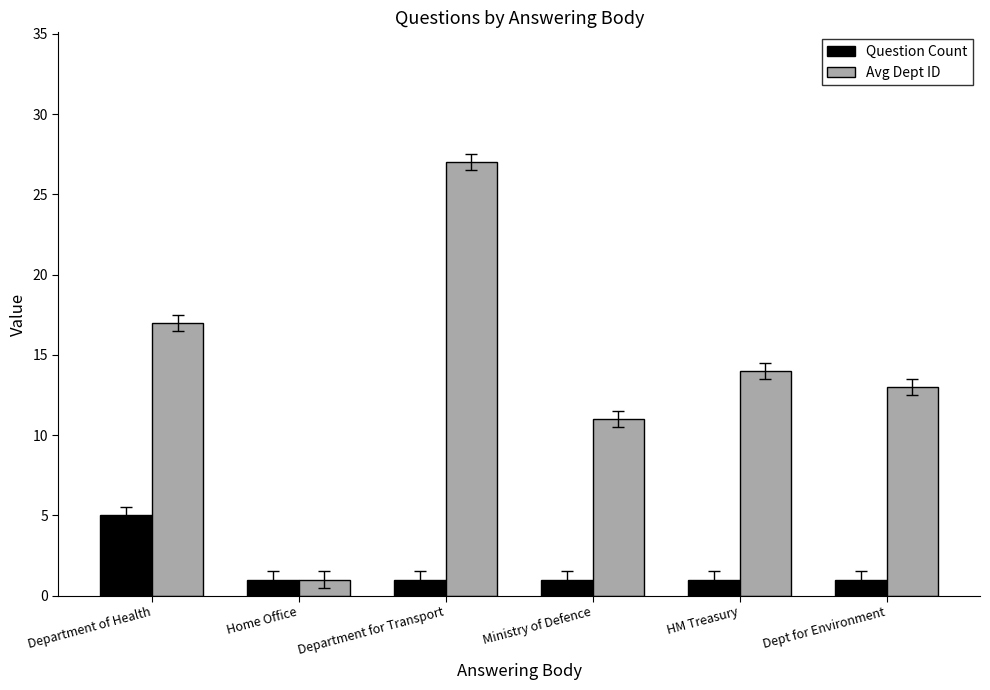

Reading left to right, extract all data points from this chart.

Question Count: 5	1	1	1	1	1
Avg Dept ID: 17	1	27	11	14	13